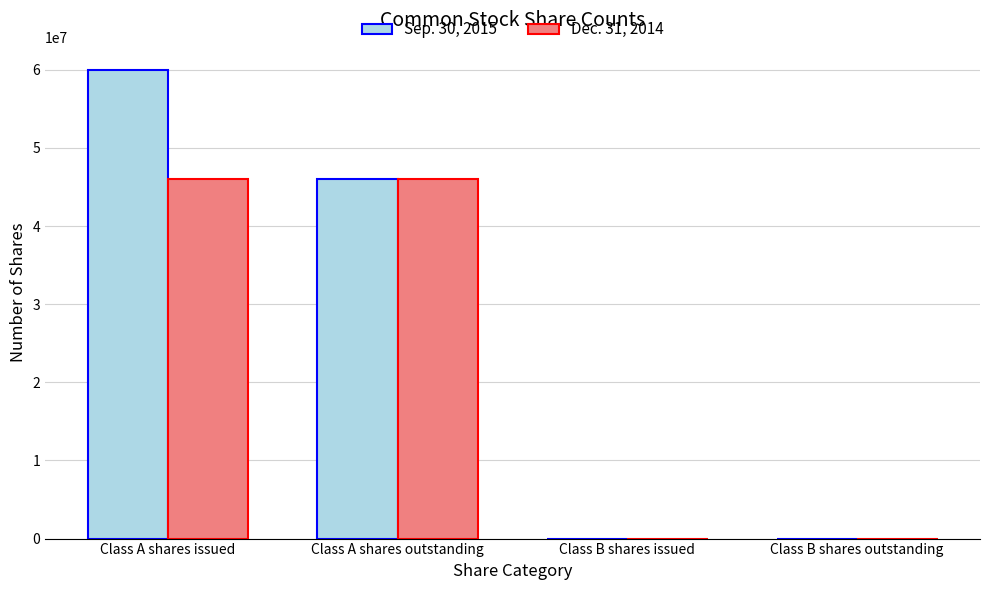

Reading left to right, transcribe all the data shown in this chart.

Sep. 30, 2015: Class A shares issued=59946141	Class A shares outstanding=45962324	Class B shares issued=8885	Class B shares outstanding=8885
Dec. 31, 2014: Class A shares issued=45962324	Class A shares outstanding=45962324	Class B shares issued=8885	Class B shares outstanding=8885